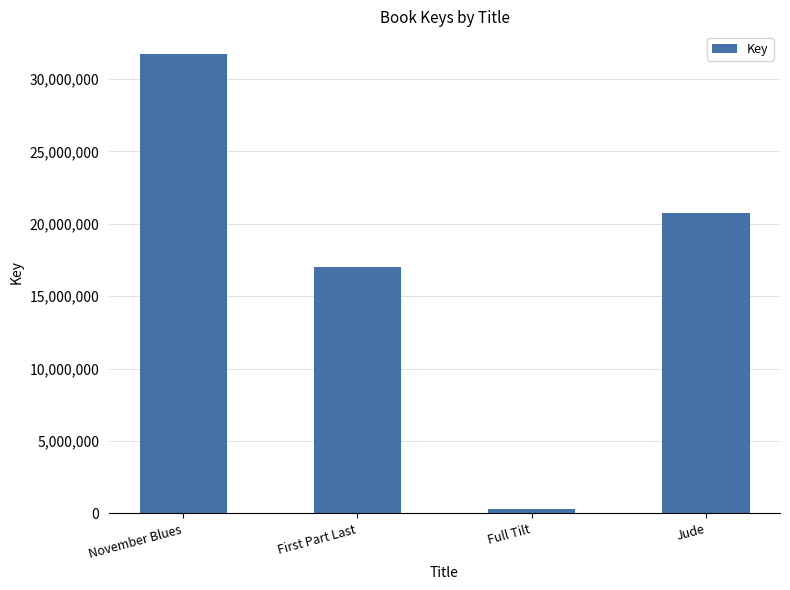

What is the label of the 2nd bar from the left?

First Part Last